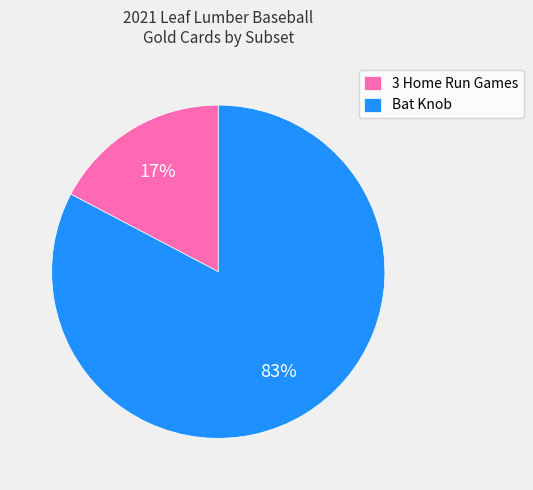

To the nearest percent, what is the average slice percentage?

50%